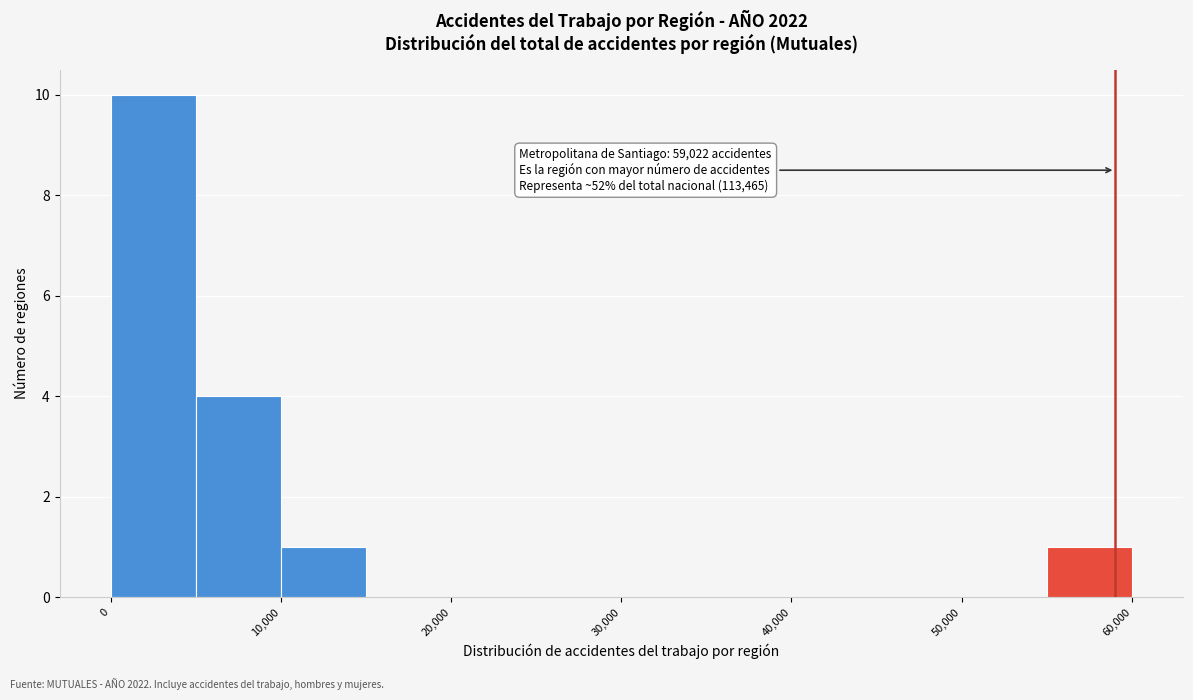

Which range on the x-axis has the tallest bar?

0 to 5000